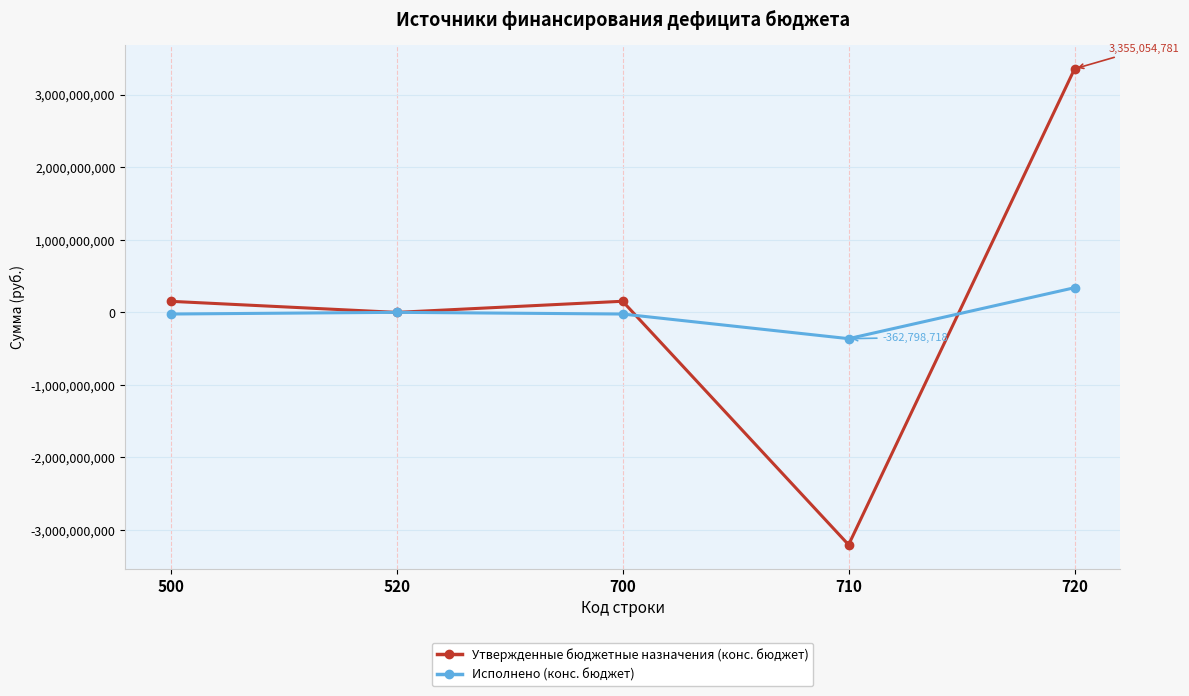

How many values in the Исполнено (конс. бюджет) series exceed -23389632?

2